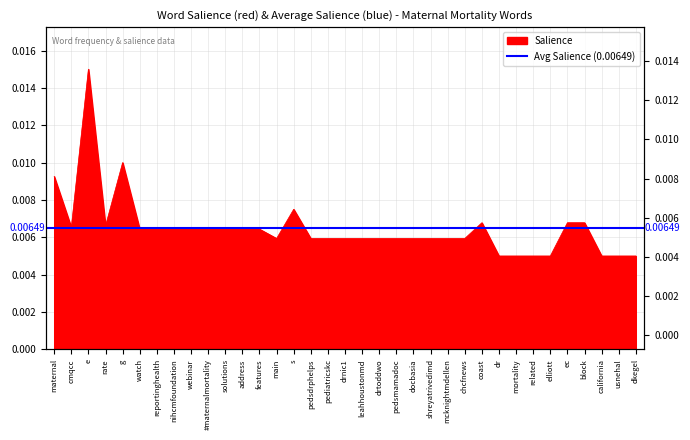

True or false: the data shows 0.0 at drnic1.

False